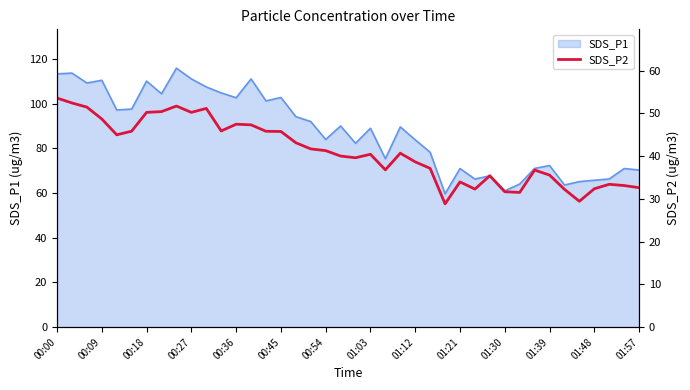

What is the minimum value for SDS_P1?

59.7